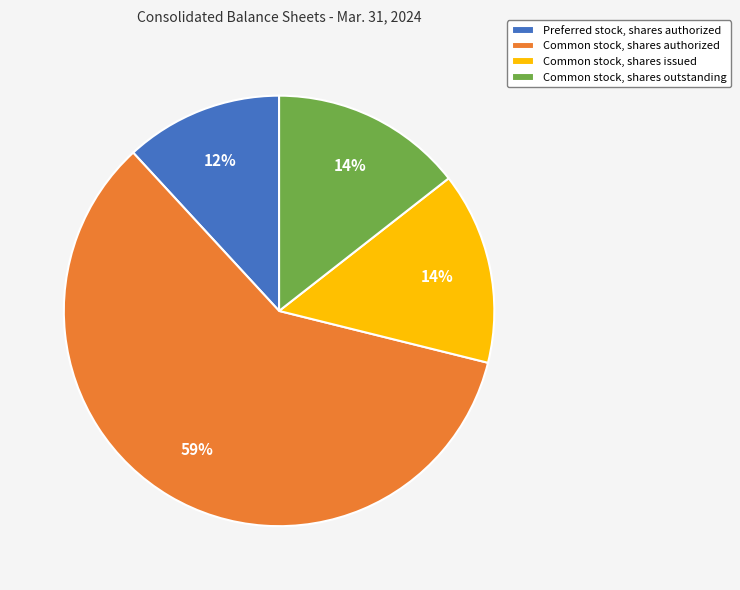

What percentage is the Common stock, shares outstanding slice, to the nearest percent?

14%